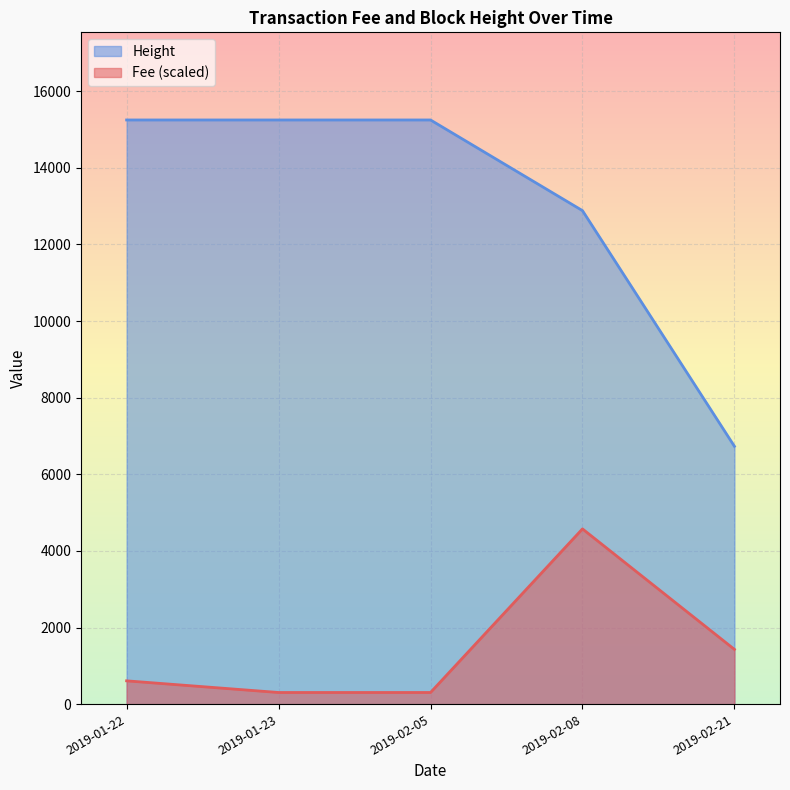

What is the greatest value displayed?

15249.0